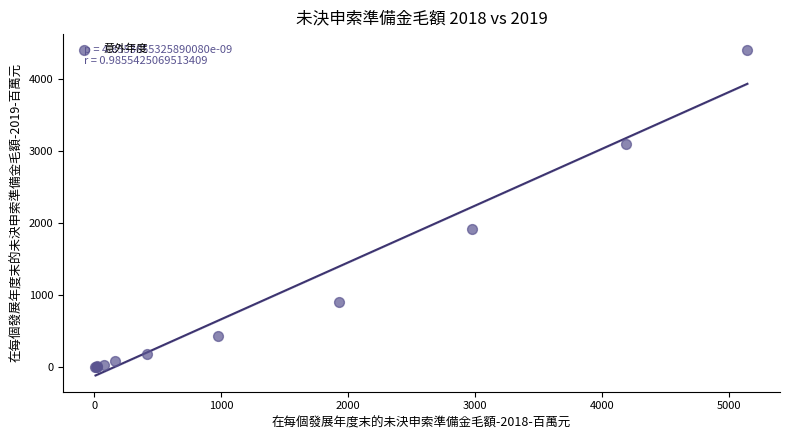

What Y value in the scatter plot is closest to 2201?

1913.5